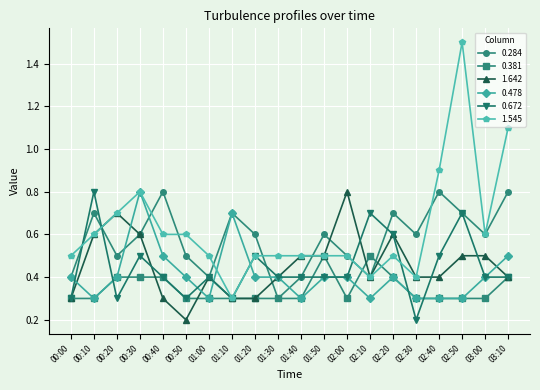

Count the 0.284 values in the range 0 to 1.

20